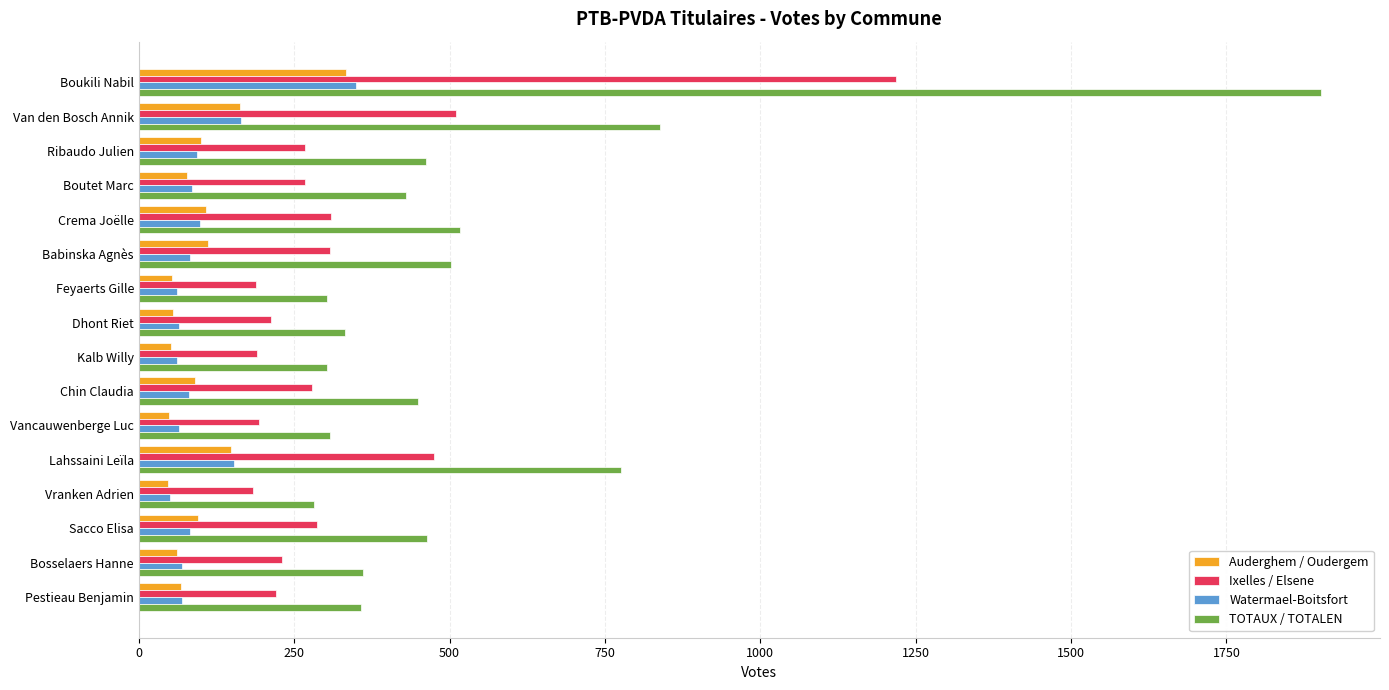

How many data points does each series have?

16